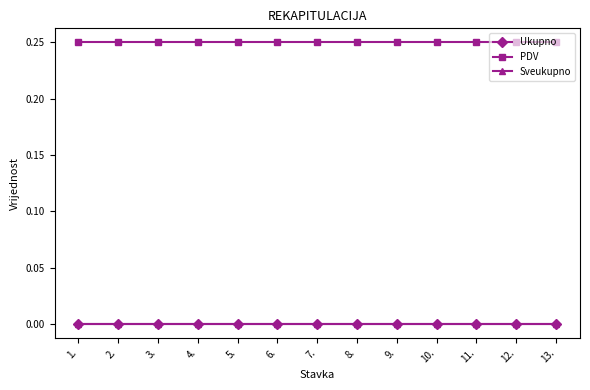

Does the chart have visible grid lines?

No